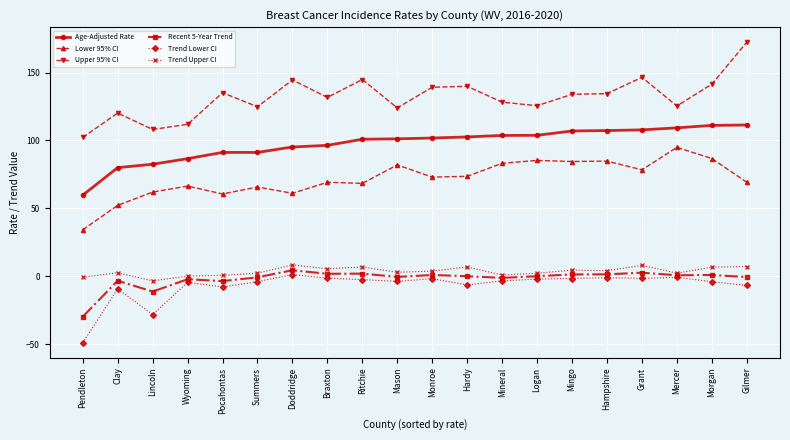

At Monroe, list the series in order from largest to smallest.

Upper 95% CI, Age-Adjusted Rate, Lower 95% CI, Trend Upper CI, Recent 5-Year Trend, Trend Lower CI